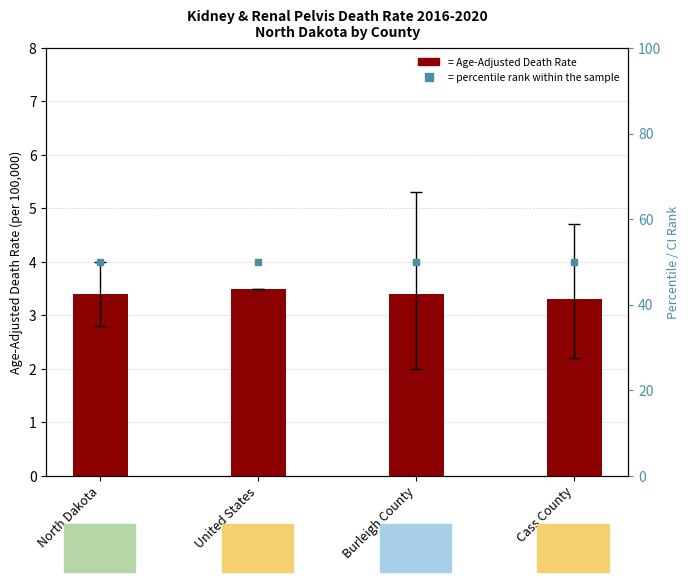

List the series in order of their overall mean, highest first.

percentile rank within the sample, Age-Adjusted Death Rate